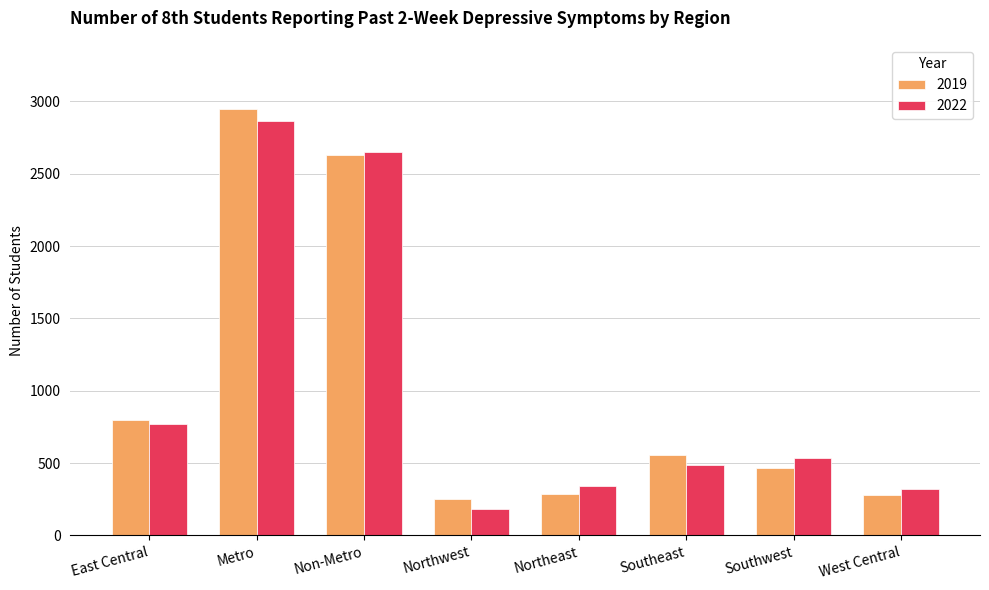

What position from the right is Metro?

7